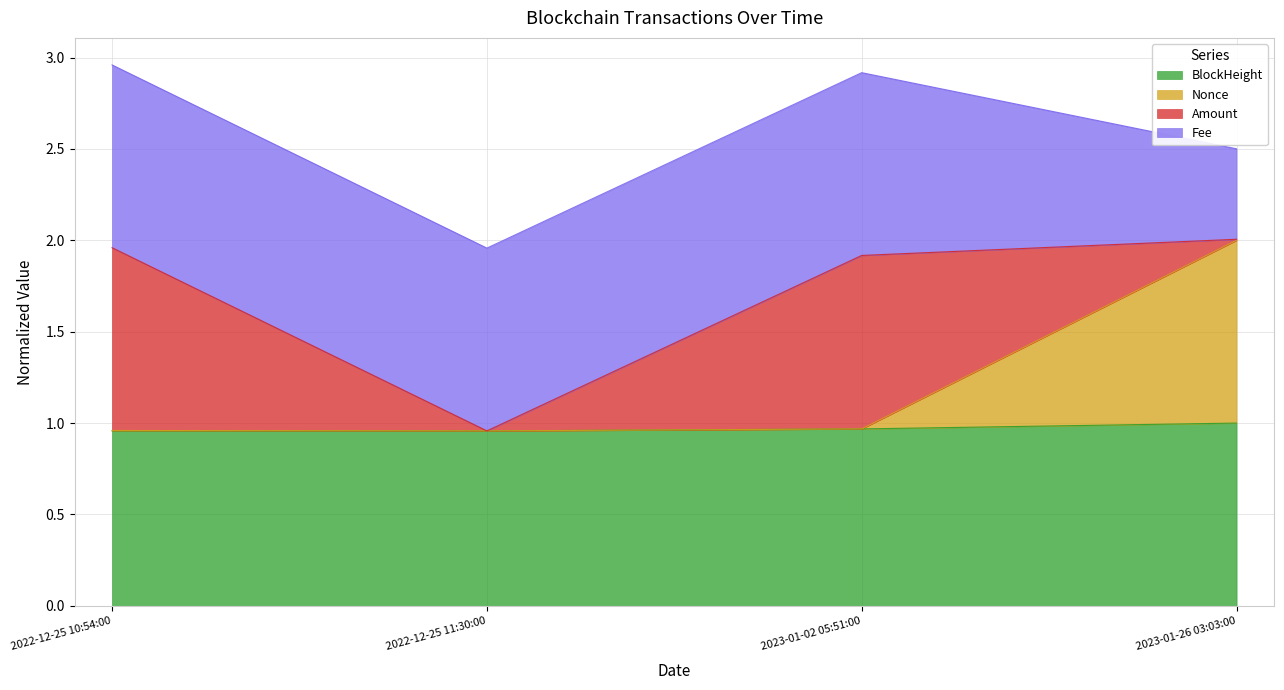

The BlockHeight series shows 1.6 at 2023-01-02 05:51:00. True or false?

False